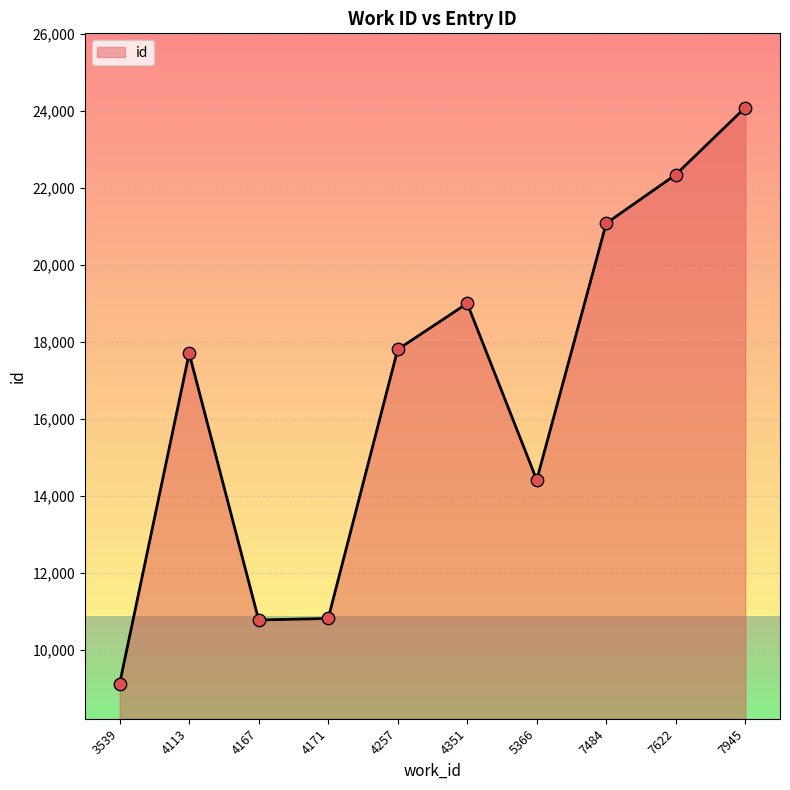

What is the change in value from 4351 to 7945?

+5085